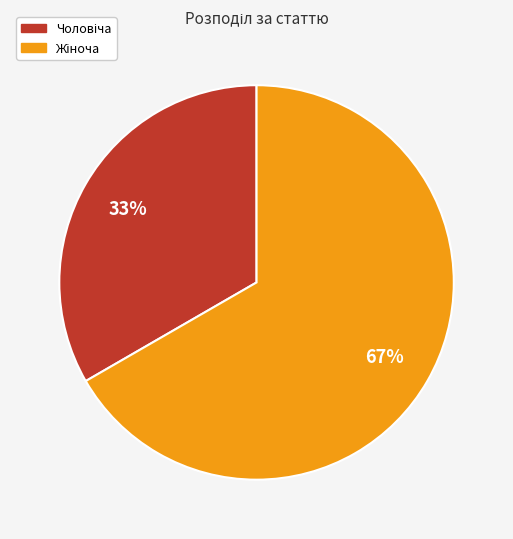

To the nearest percent, what is the average slice percentage?

50%